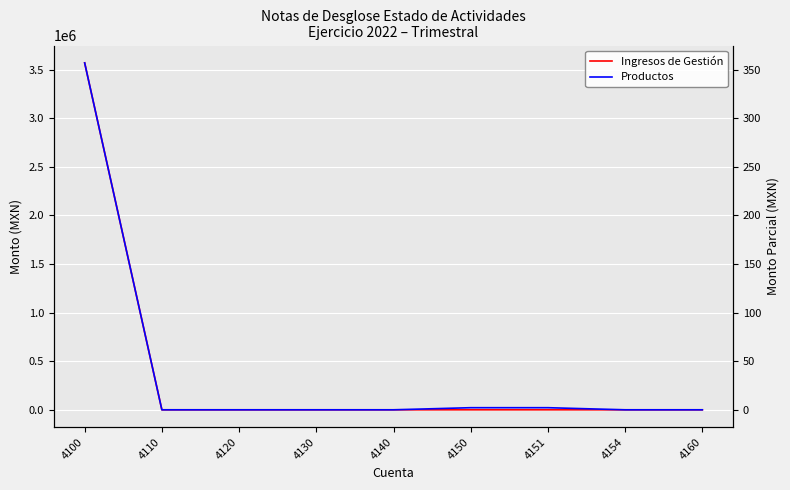

What is the difference between the second highest and second lowest values in the Productos series?

2.2